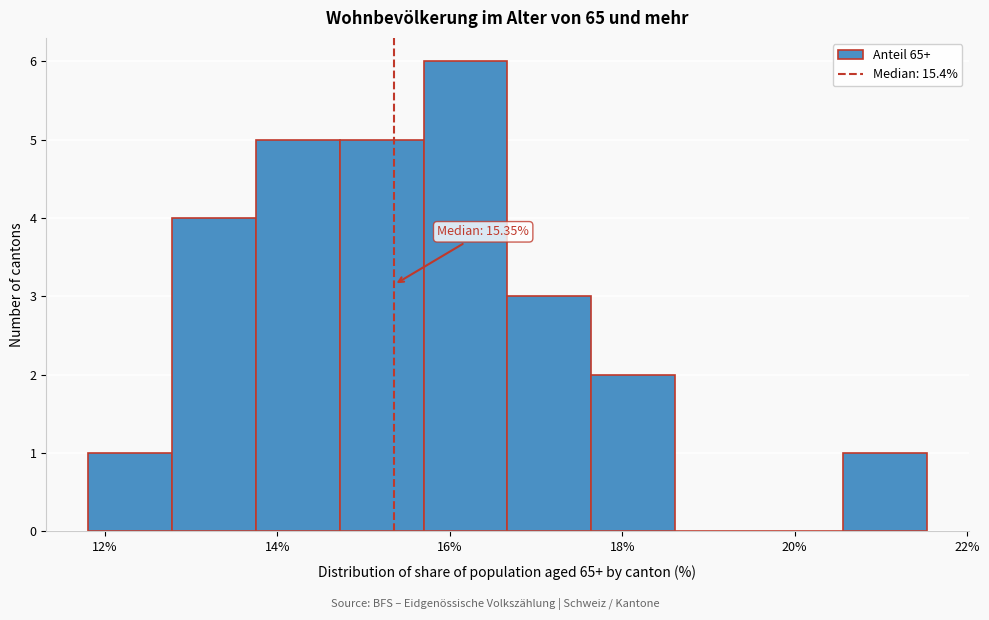

Over which range of the x-axis is the bar tallest?

15.6 to 16.6